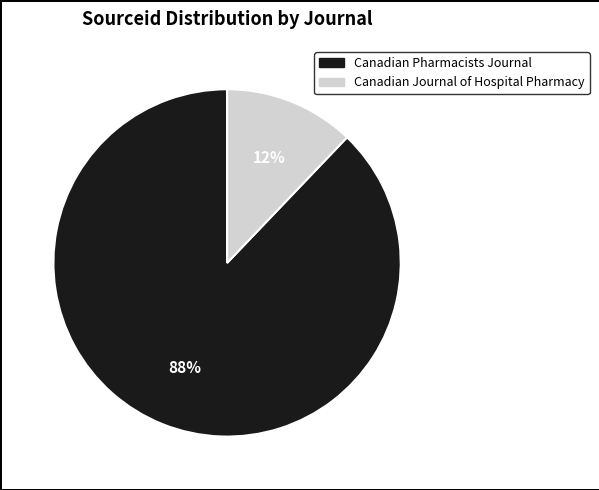

To the nearest percent, what is the difference between the Canadian Journal of Hospital Pharmacy and Canadian Pharmacists Journal slice percentages?

76%